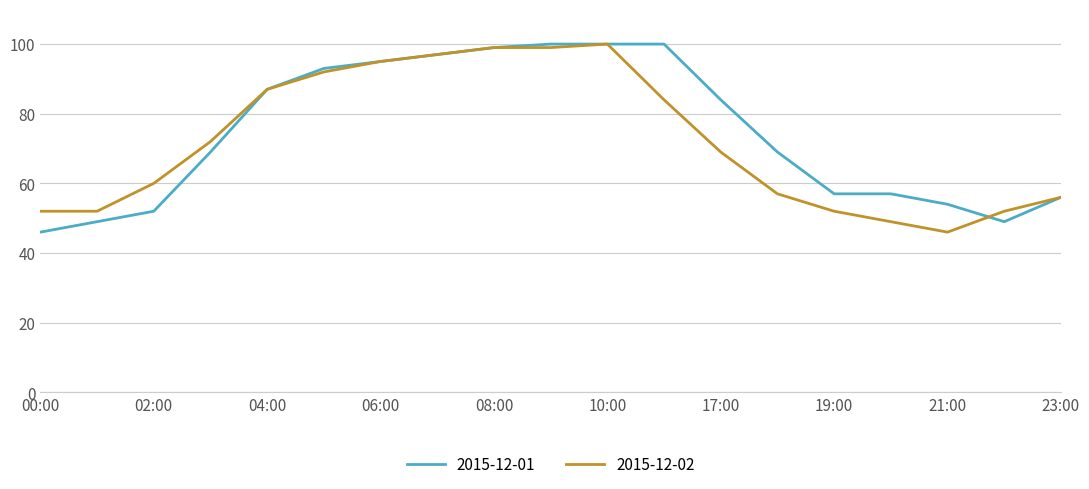

What is the greatest value displayed?

100